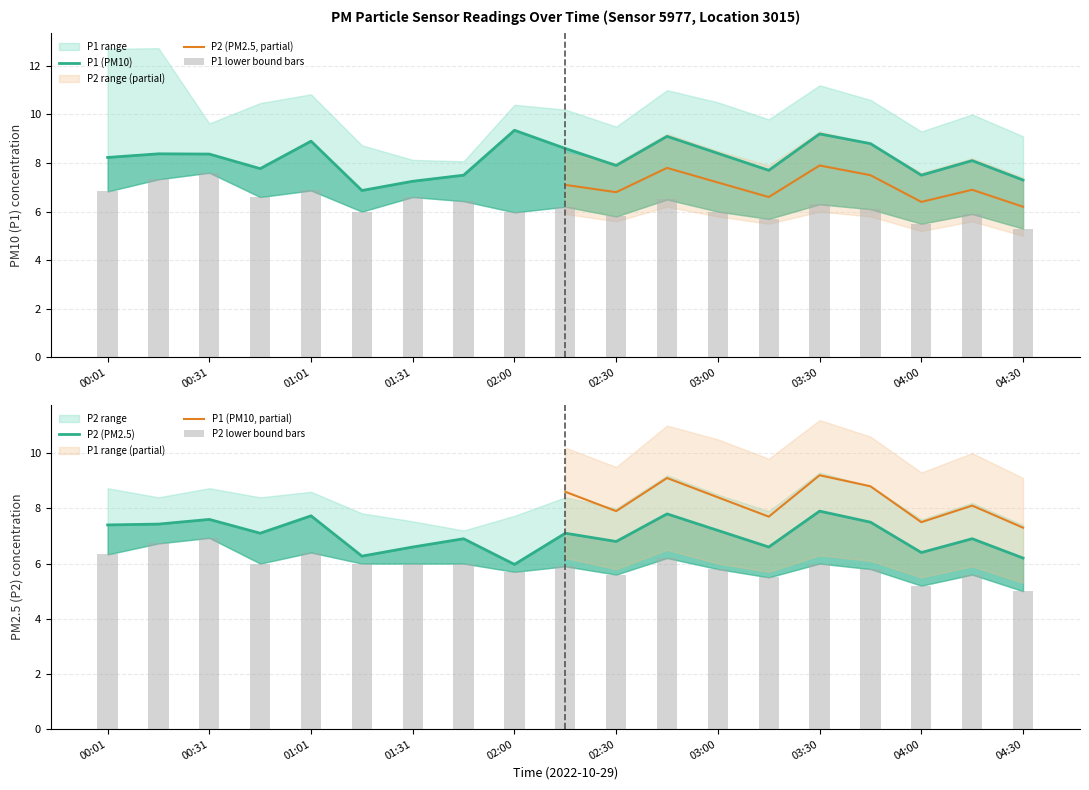

Which series changed the most between 02:30 and 03:45?

P1